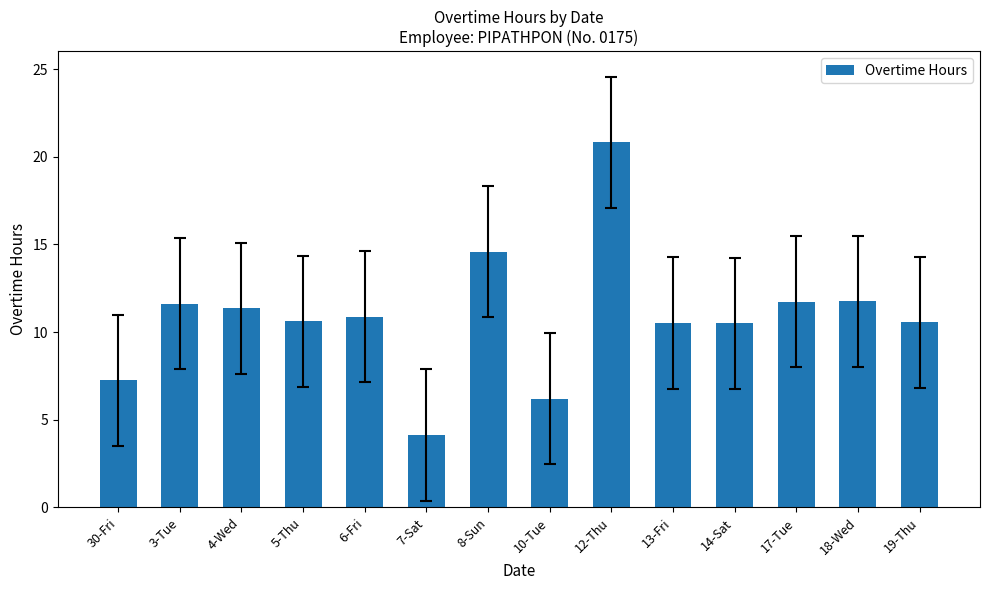

What is the change in value from 30-Fri to 10-Tue?

-1.1